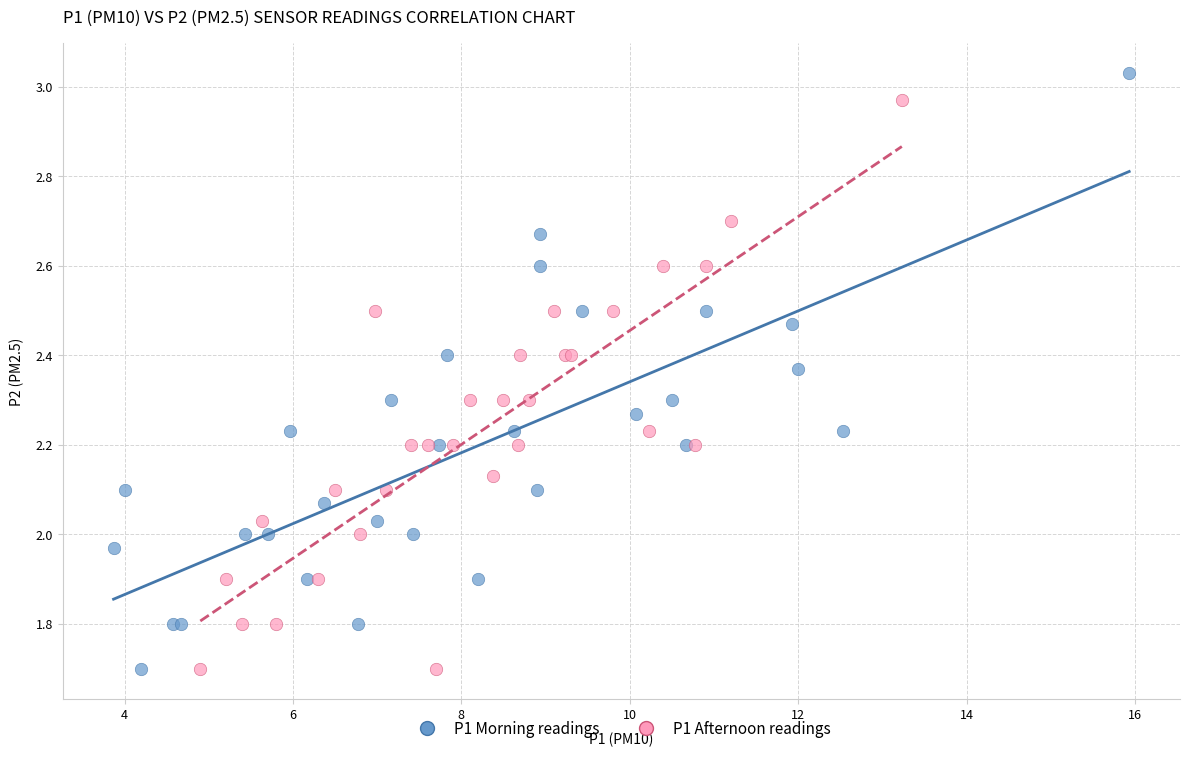

What are all the series names shown in the legend?

P1 Morning readings, P1 Afternoon readings